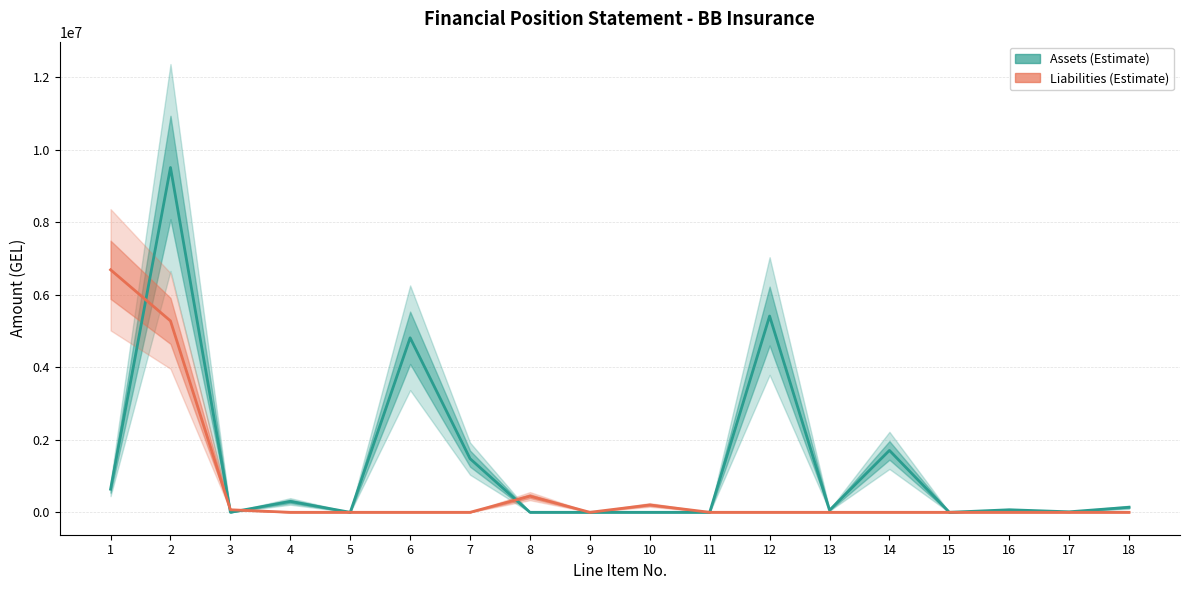

In Assets, how many points are lower than both neighbors (excluding endpoints)?

5